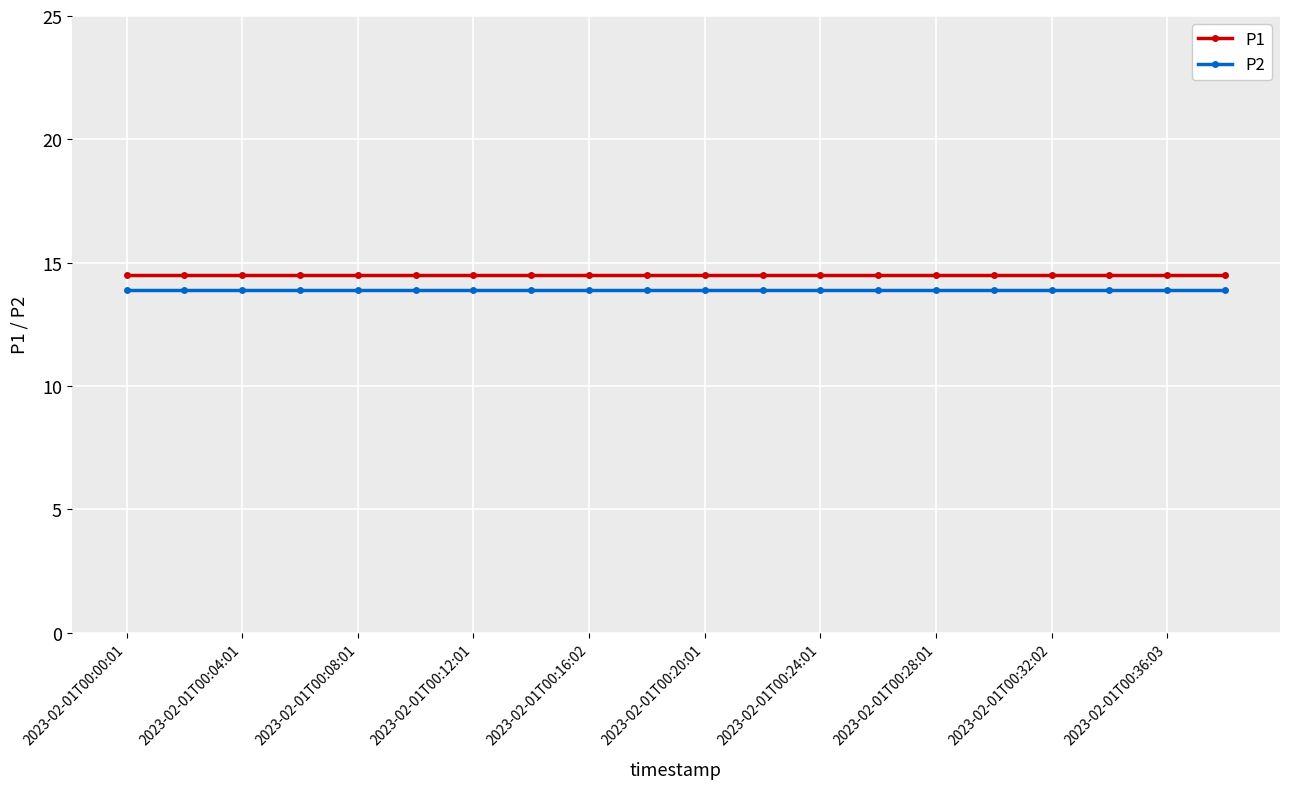

What is the average value of the P1 series?

14.5